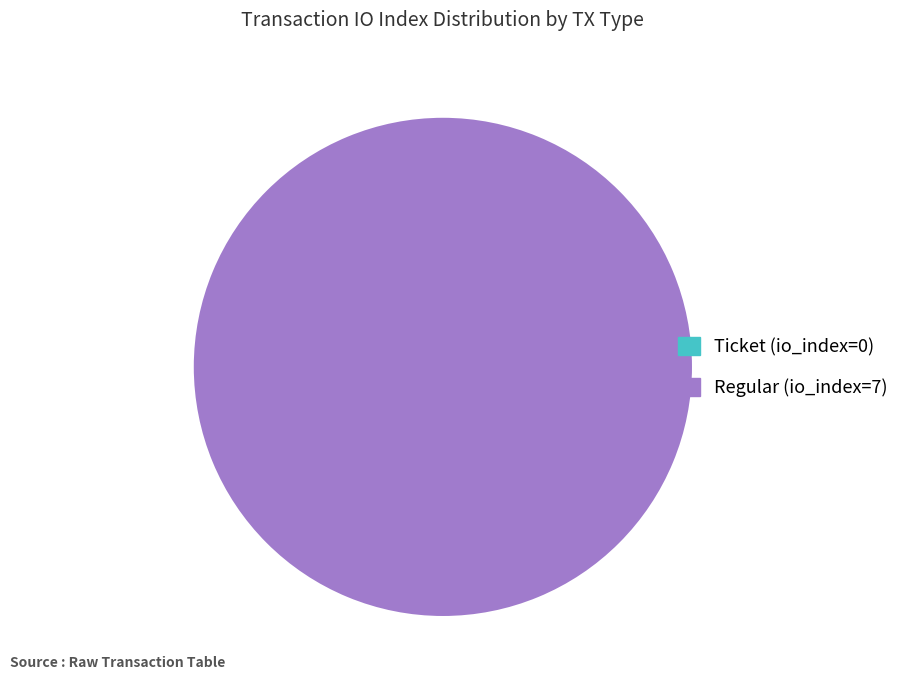

To the nearest percent, what is the difference between the largest and smallest slice percentages?

100%